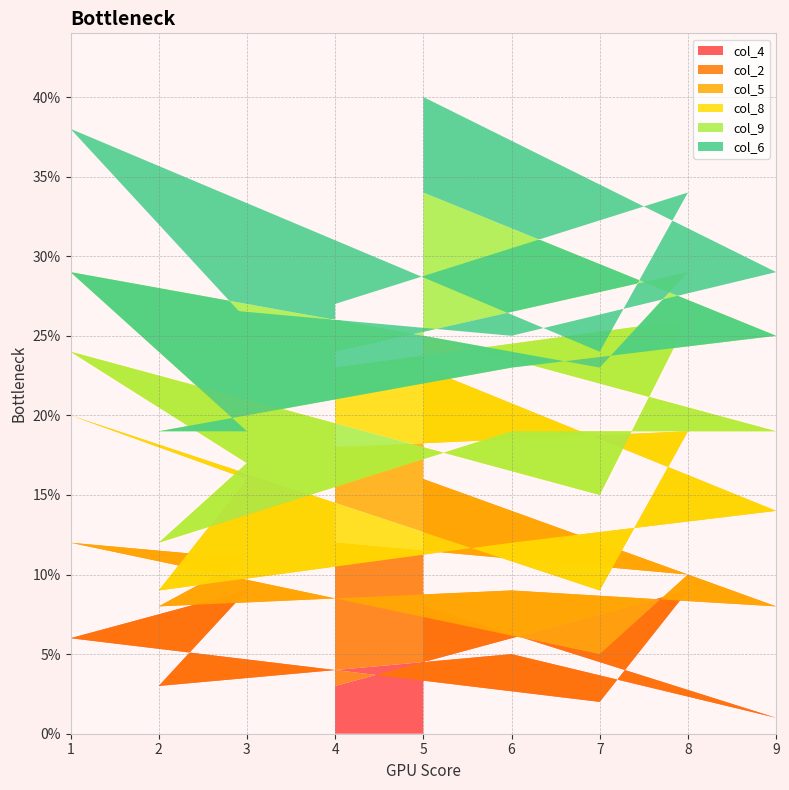

The col_4 series shows 5 at 8. True or false?

False